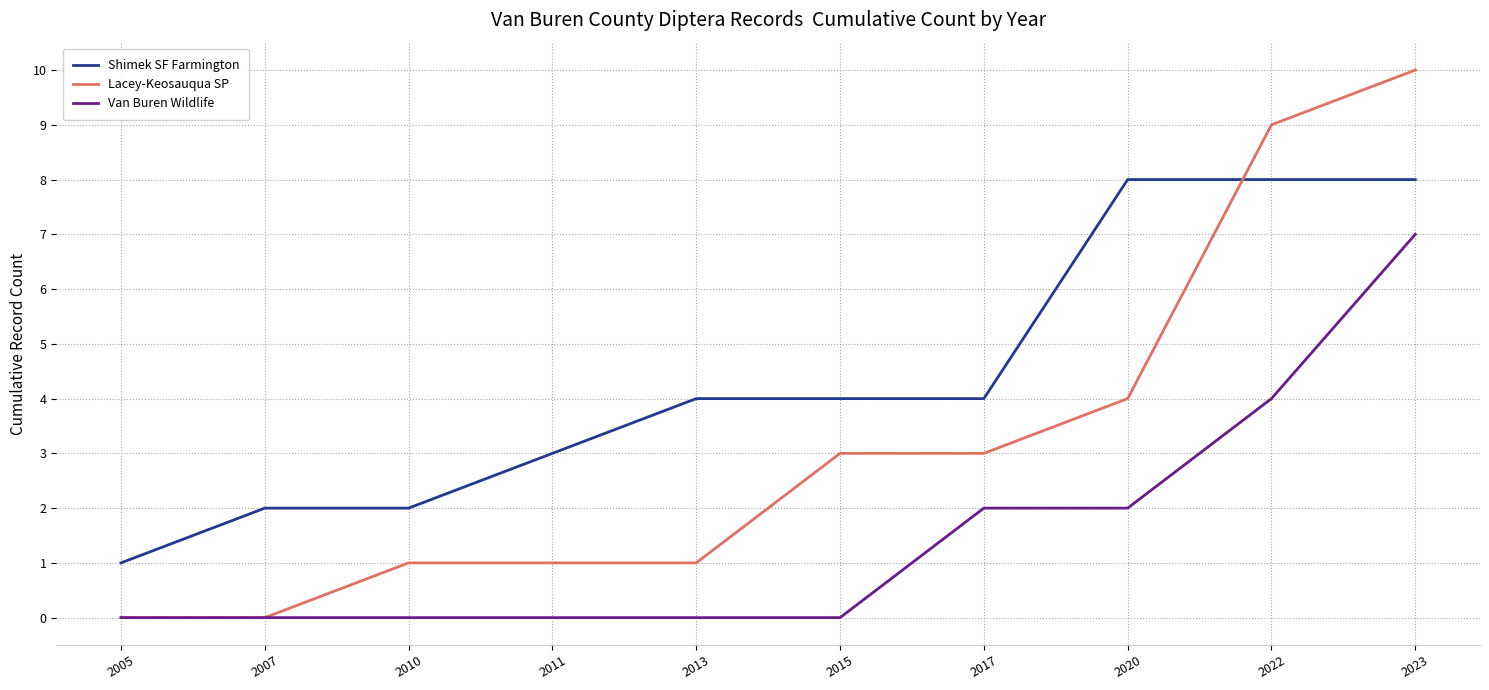

List the series in order of their peak value, lowest first.

Van Buren Wildlife, Shimek SF Farmington, Lacey-Keosauqua SP